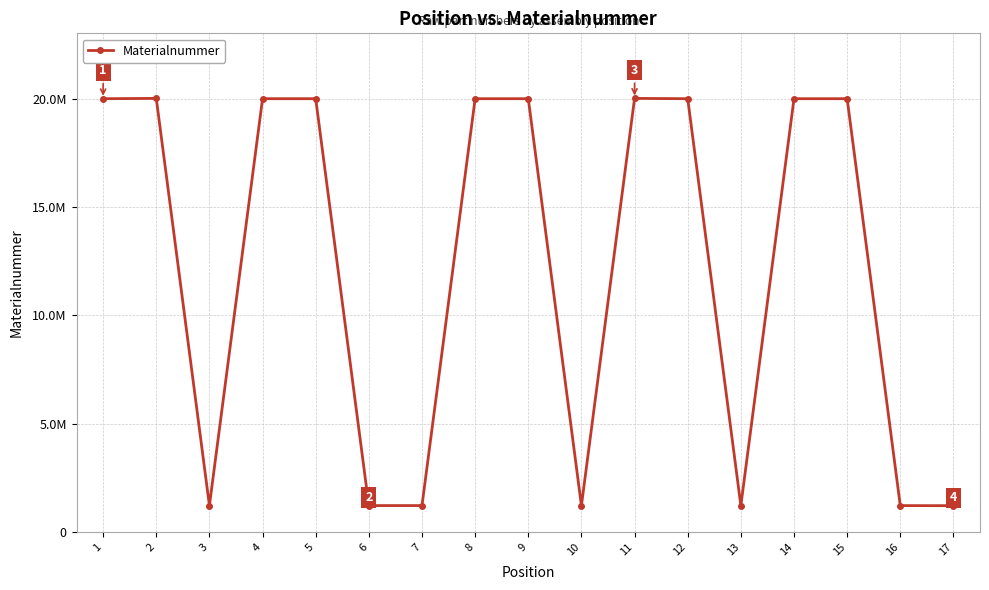

What is the change in value from 4 to 12?

+6